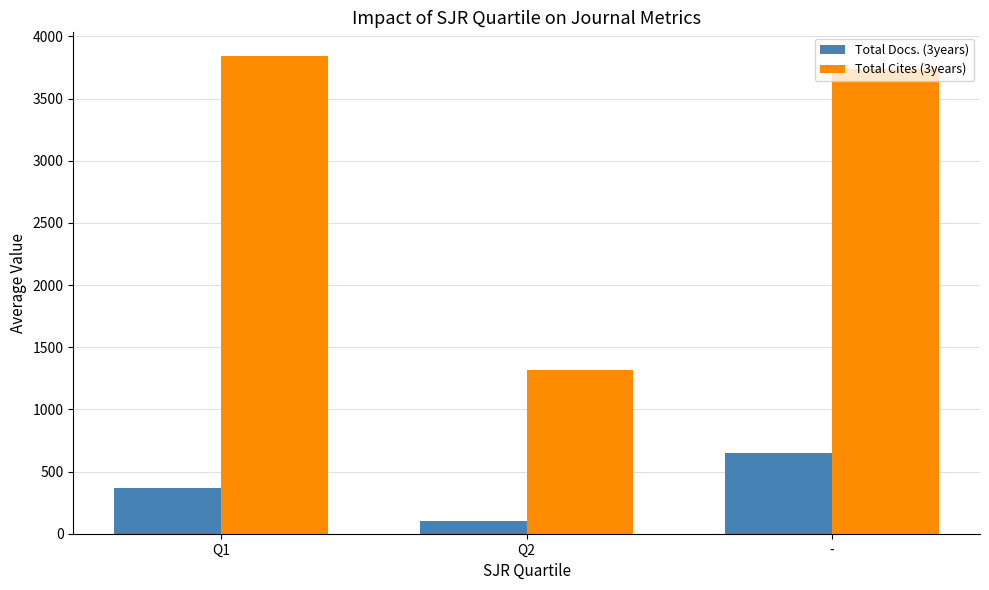

Is it true that Total Cites (3years) equals 3735.1 at -?

True